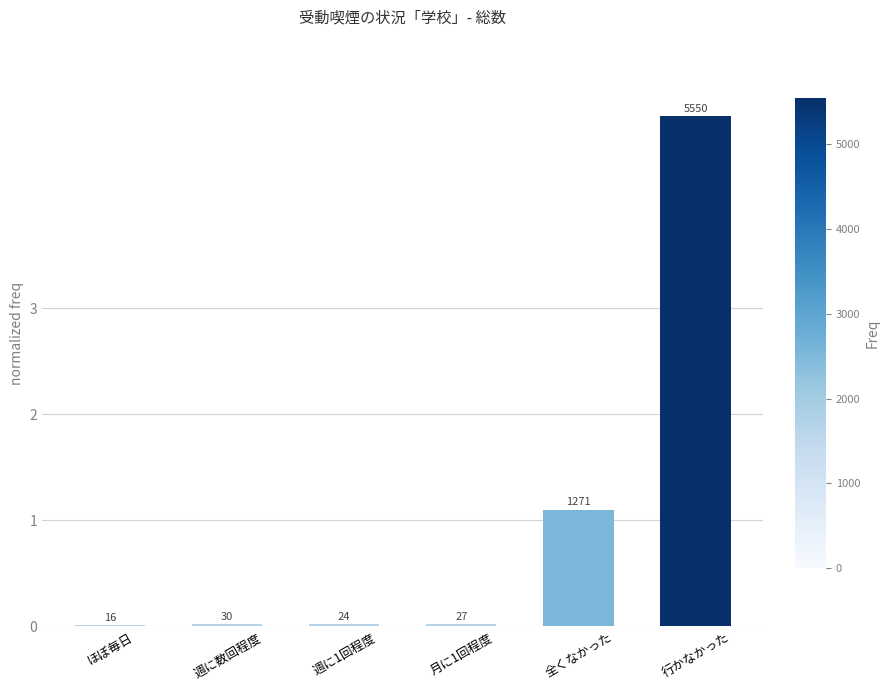

Which has a higher value, ほぼ毎日 or 月に1回程度?

月に1回程度